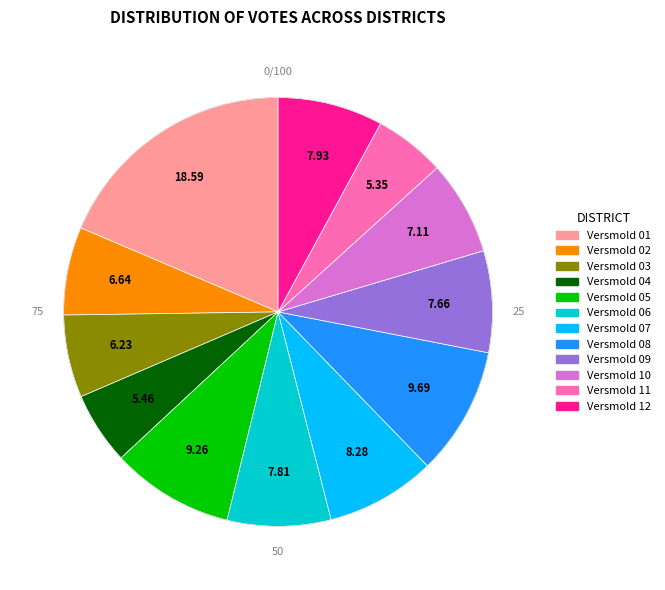

Is the sum of Versmold 05 and Versmold 08 greater than half?

No